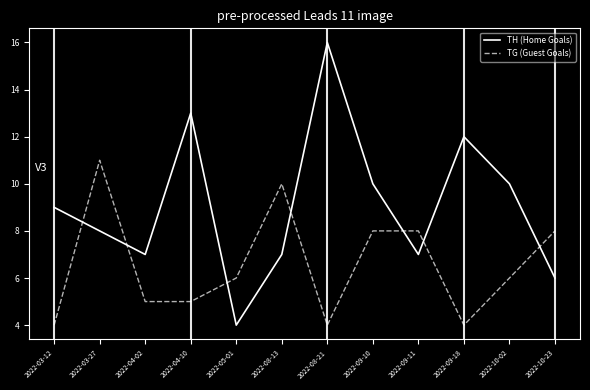

Between which two adjacent categories do TG (Guest Goals) and TH (Home Goals) first intersect?

2022-03-12 and 2022-03-27